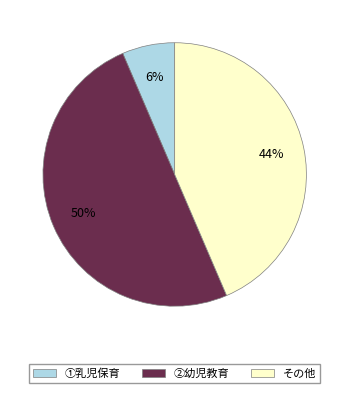

To the nearest percent, what is the average slice percentage?

33%